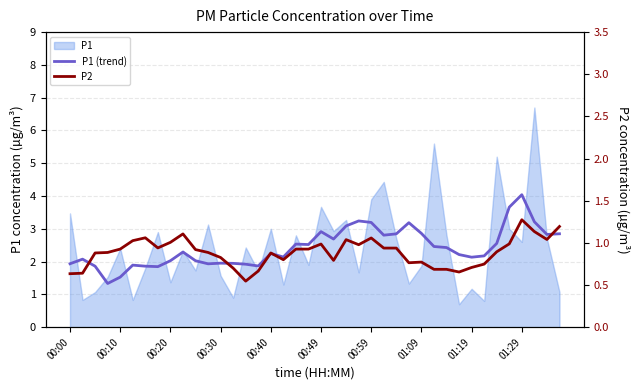

What is the total value across all series at 39?

4.0